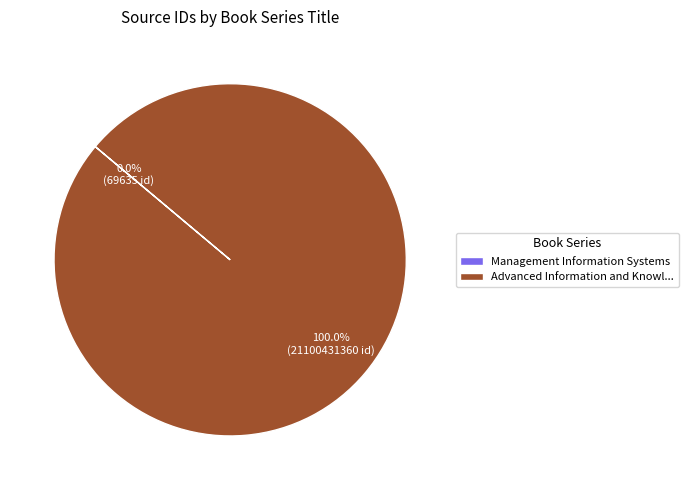

Which slice is the largest?

Advanced Information and Knowl...